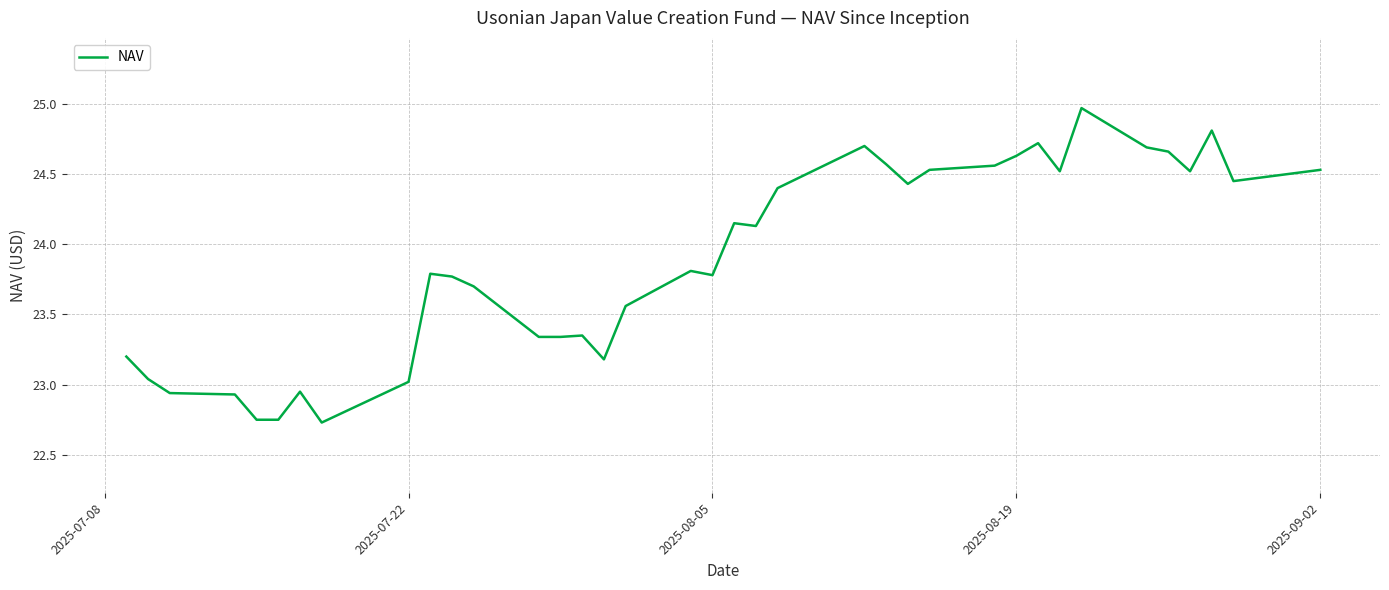

What is the smallest value displayed?

22.7